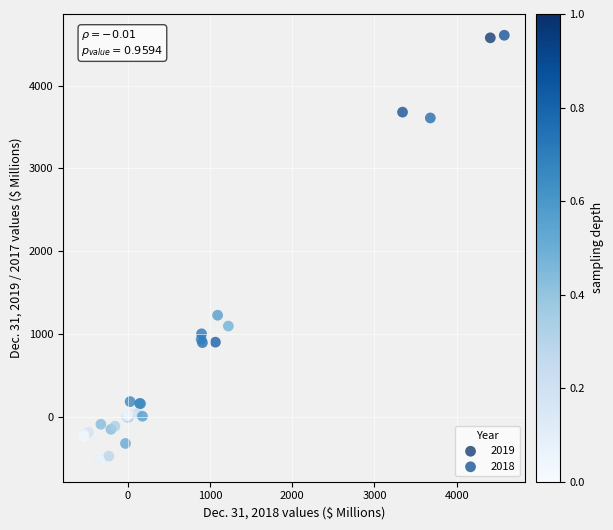

Which series reaches the minimum Y coordinate?

2019